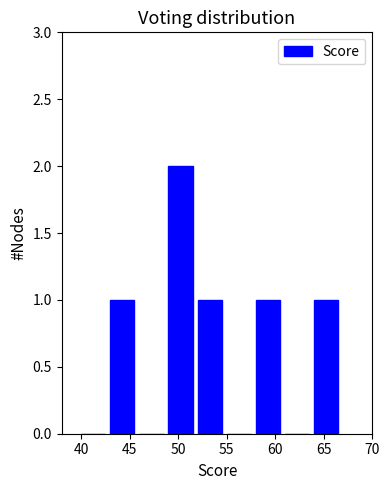

Which range on the x-axis has the tallest bar?

49 to 52